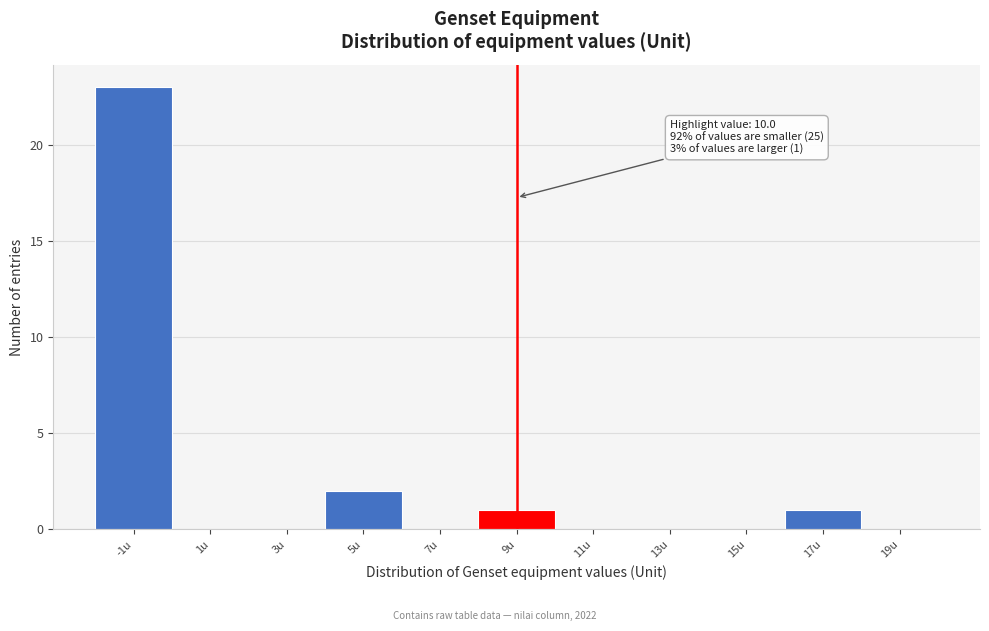

Reading right to left, transcribe all the data shown in this chart.

19u=0	17u=1	15u=0	13u=0	11u=0	9u=1	7u=0	5u=2	3u=0	1u=0	-1u=23